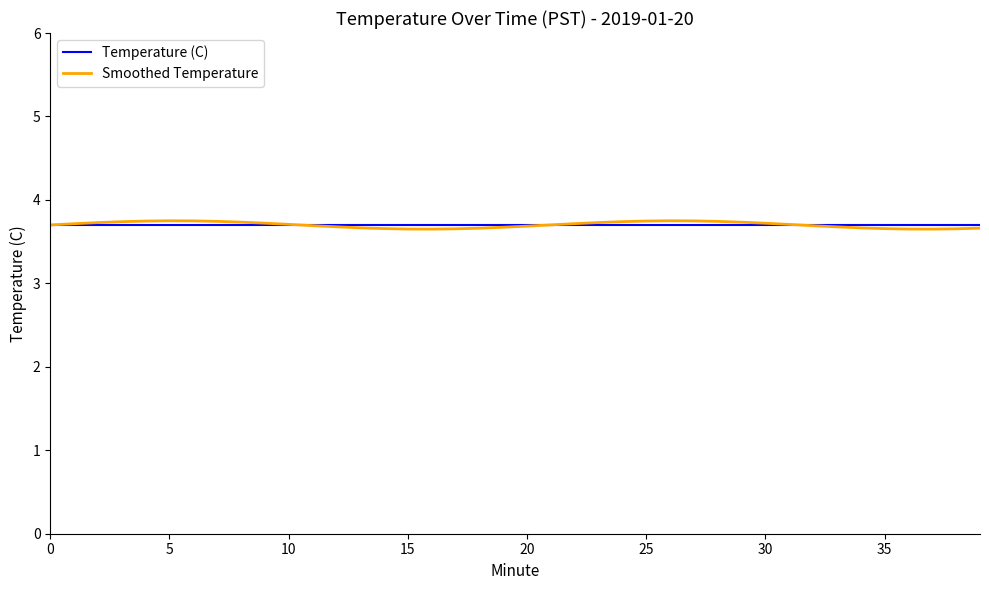

Which series has the widest spread of values?

Smoothed Temperature